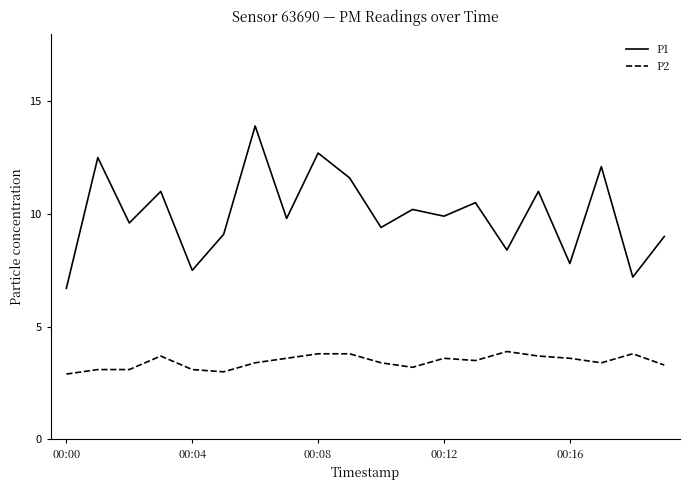

Rank the series by their maximum value, from highest to lowest.

P1, P2